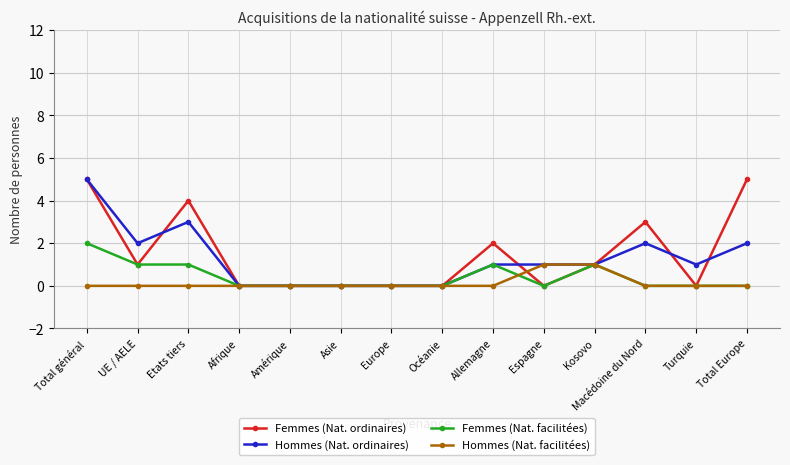

Reading left to right, extract all data points from this chart.

Femmes (Nat. ordinaires): Total général=5	UE / AELE=1	Etats tiers=4	Afrique=0	Amérique=0	Asie=0	Europe=0	Océanie=0	Allemagne=2	Espagne=0	Kosovo=1	Macédoine du Nord=3	Turquie=0	Total Europe=5
Hommes (Nat. ordinaires): Total général=5	UE / AELE=2	Etats tiers=3	Afrique=0	Amérique=0	Asie=0	Europe=0	Océanie=0	Allemagne=1	Espagne=1	Kosovo=1	Macédoine du Nord=2	Turquie=1	Total Europe=2
Femmes (Nat. facilitées): Total général=2	UE / AELE=1	Etats tiers=1	Afrique=0	Amérique=0	Asie=0	Europe=0	Océanie=0	Allemagne=1	Espagne=0	Kosovo=1	Macédoine du Nord=0	Turquie=0	Total Europe=0
Hommes (Nat. facilitées): Total général=0	UE / AELE=0	Etats tiers=0	Afrique=0	Amérique=0	Asie=0	Europe=0	Océanie=0	Allemagne=0	Espagne=1	Kosovo=1	Macédoine du Nord=0	Turquie=0	Total Europe=0